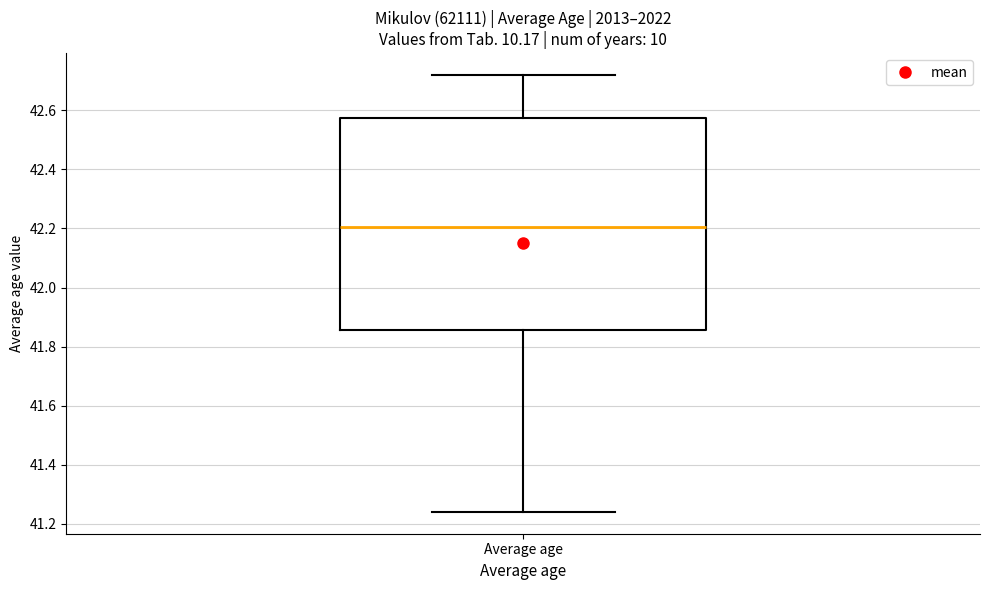

Transcribe this box plot: give where the median line is, the range the box spans, and where the two whiskers end, as read against the y-axis. The values are not printed on the chart, so give them approximately, as read against the axis.

median 42.20, box 41.86 to 42.58, whiskers 41.24 to 42.72